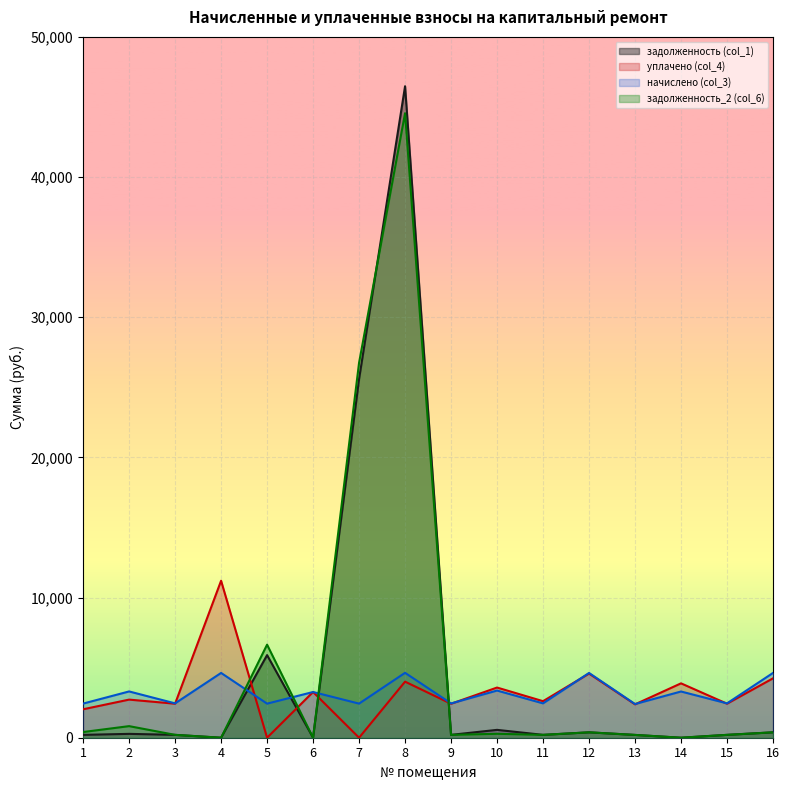

At which category does задолженность_2 (col_6) reach its first local peak?

2